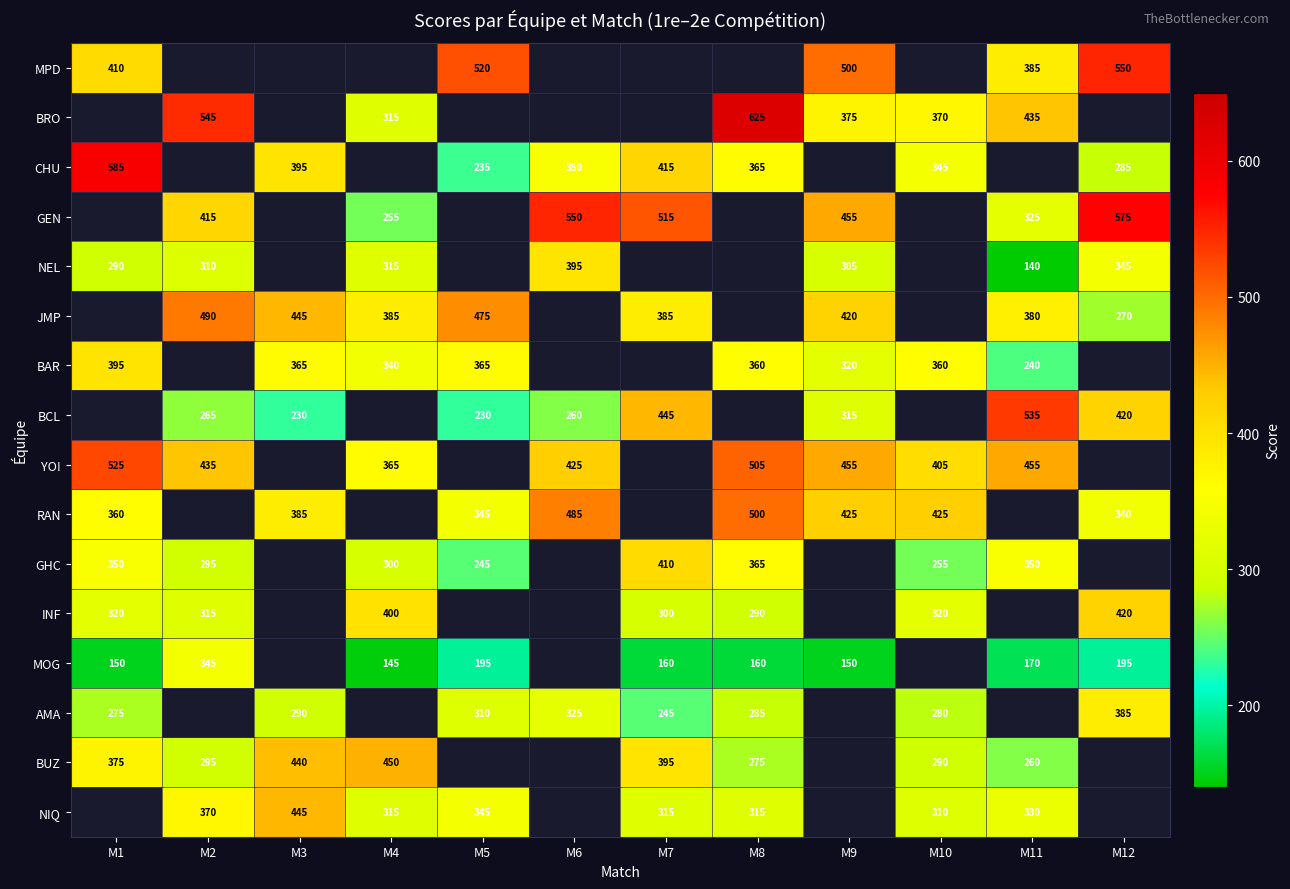

The value of CHU at M12 is 425. True or false?

False